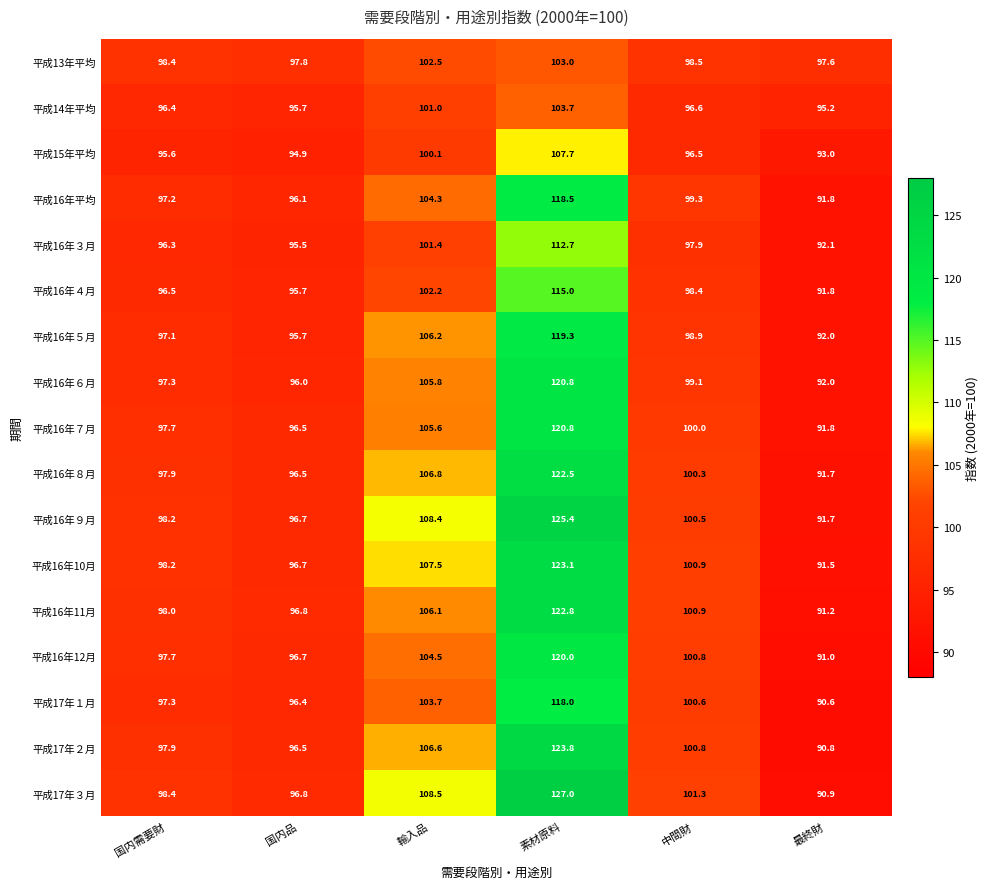

What is the maximum value shown in the chart?

127.0